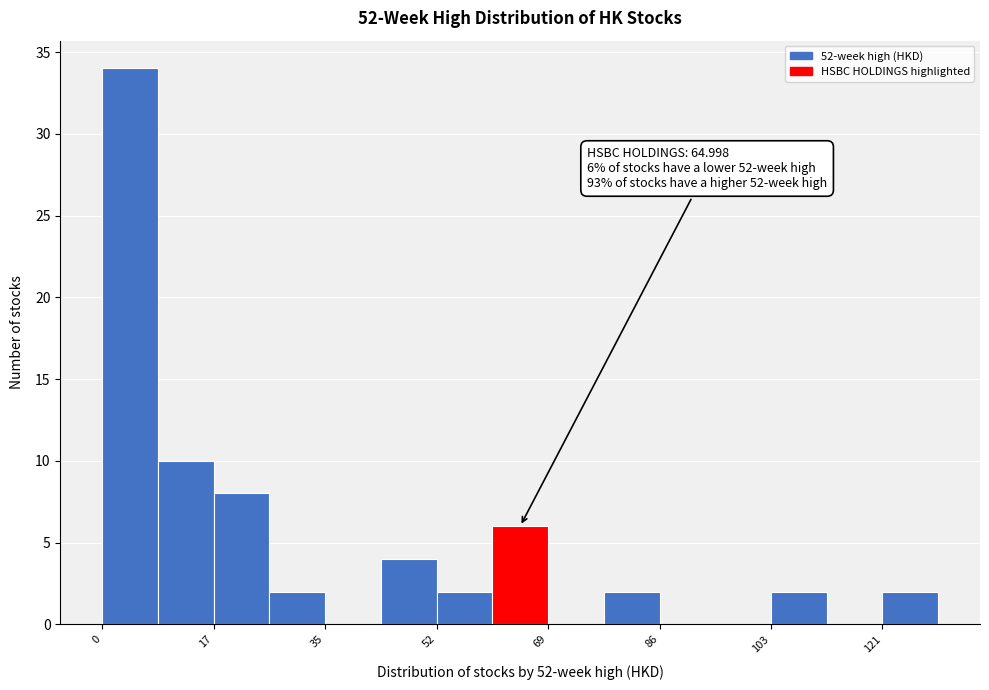

Which range on the x-axis has the tallest bar?

0 to 8